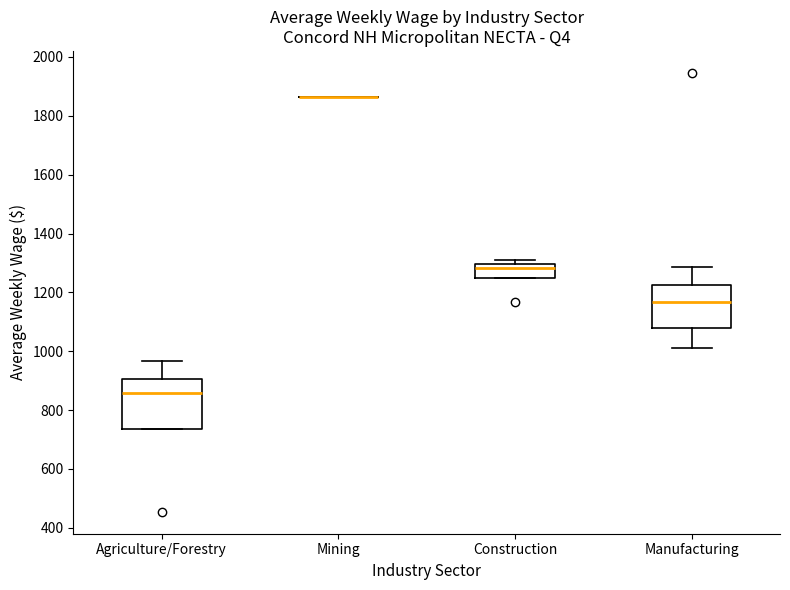

Reading left to right, read every box against the y-axis: the position of its median line, the range the box covers, and the ends of its whiskers. The values are not printed on the chart, so give them approximately, as read against the axis.

Agriculture/Forestry: median 860, box 740 to 900, whiskers 740 to 960
Mining: box collapsed to a line at 1860, whiskers 1860 to 1860
Construction: median 1280, box 1240 to 1300, whiskers 1240 to 1300 (just above the box's upper edge)
Manufacturing: median 1160, box 1080 to 1220, whiskers 1020 to 1280